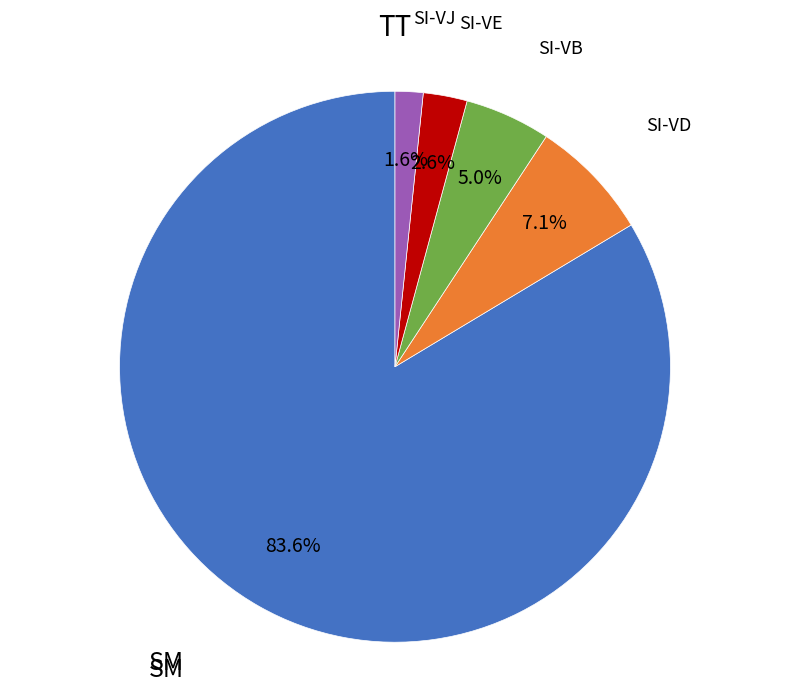

To the nearest percent, what is the combined percentage of SI-VD and SI-VB?

12%